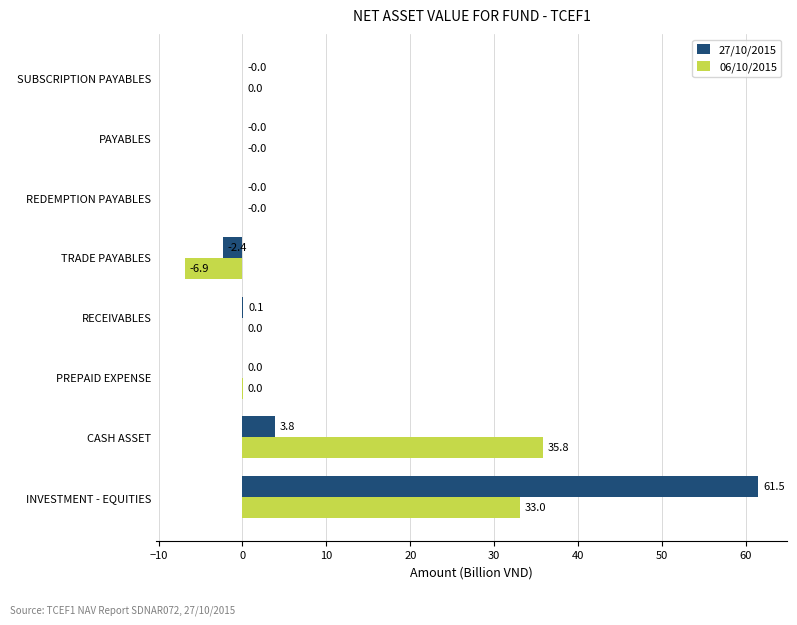

Is the value of 06/10/2015 at CASH ASSET greater than the value of 27/10/2015 at TRADE PAYABLES?

Yes